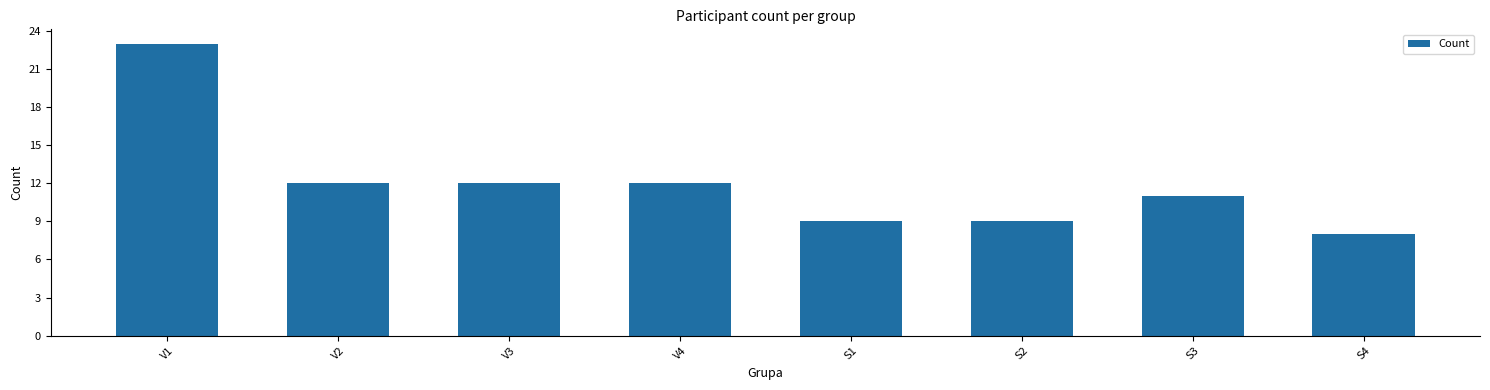

What is the difference between the second highest and minimum values?

4